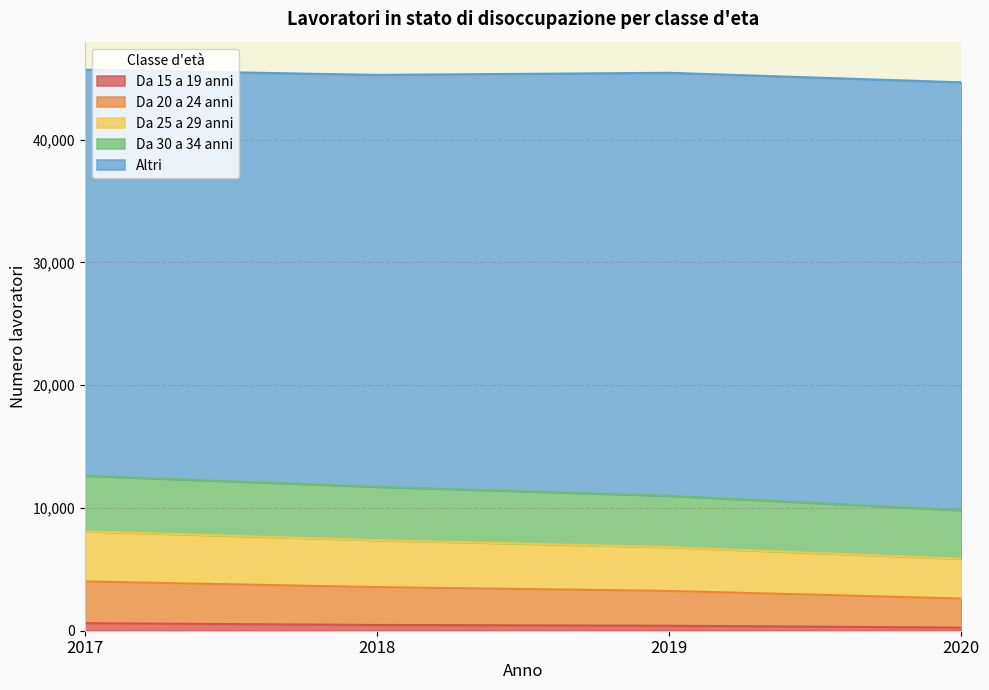

What is the difference between the maximum and second lowest values in the Da 15 a 19 anni series?

209